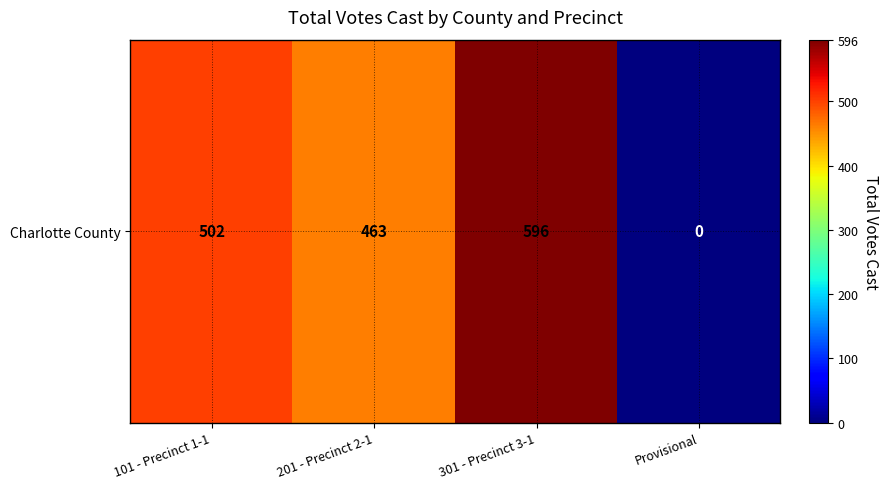

What is the sum of the values at 101 - Precinct 1-1 and 301 - Precinct 3-1?

1098